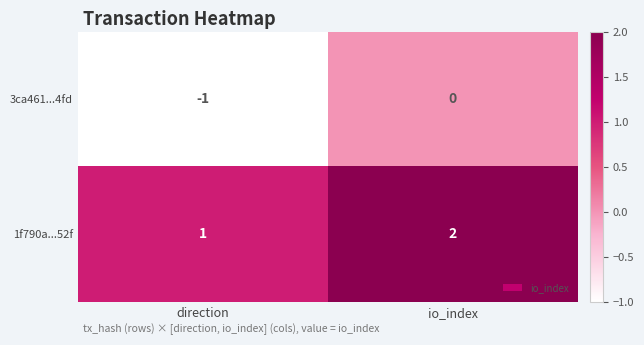

At how many categories does at least one series exceed 0?

2